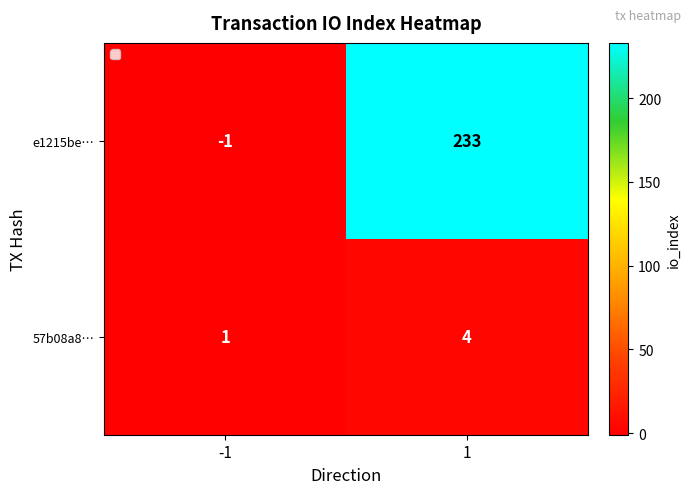

What value does the e1215be… series have at 1?

233